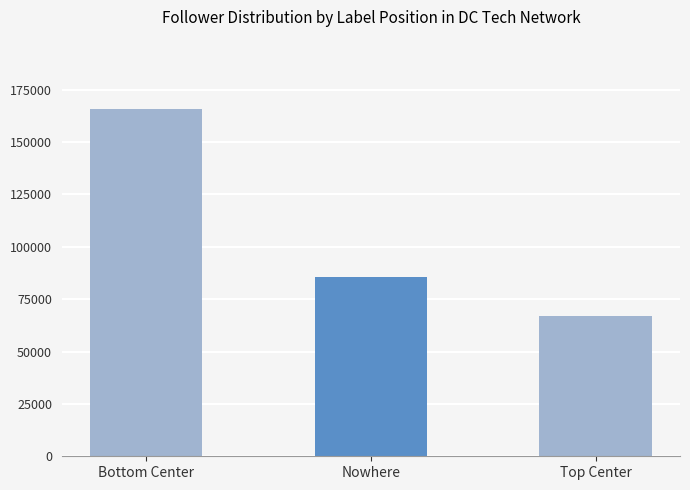

The value at Bottom Center is 49899. True or false?

False